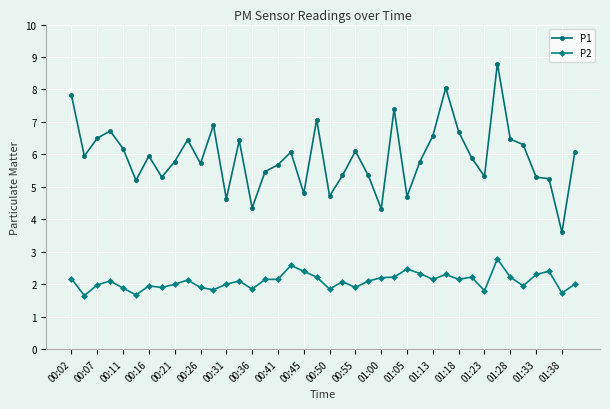

True or false: P1 has more than 1 points higher than both neighbors.

True